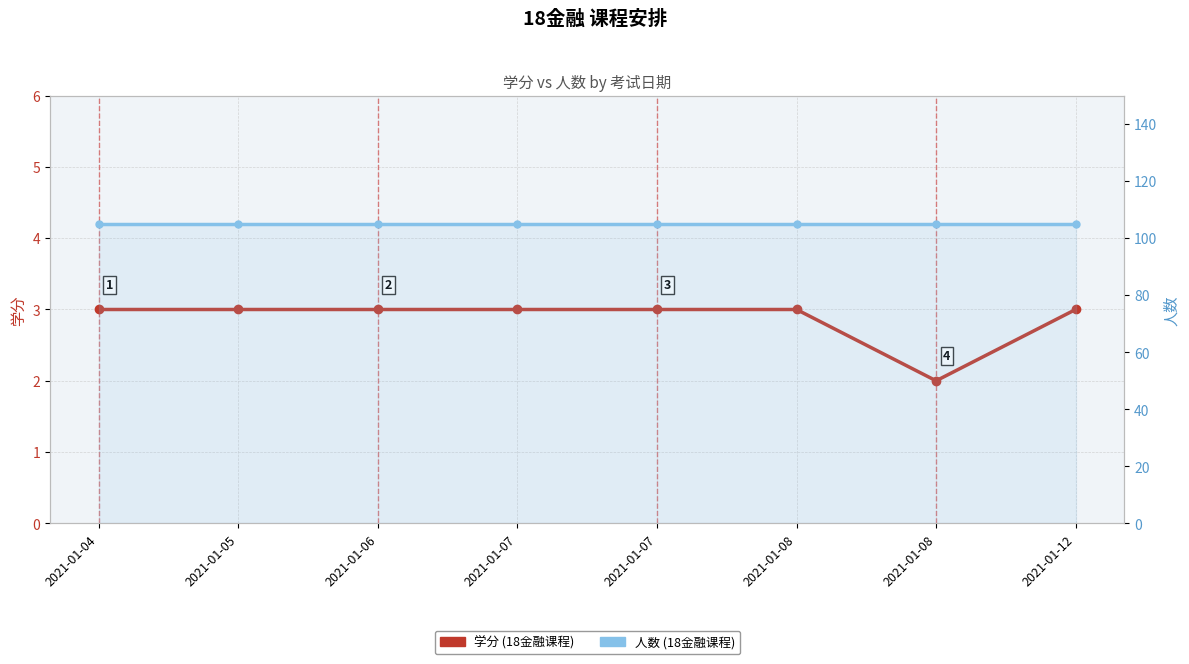

How many lines are shown in the chart?

2